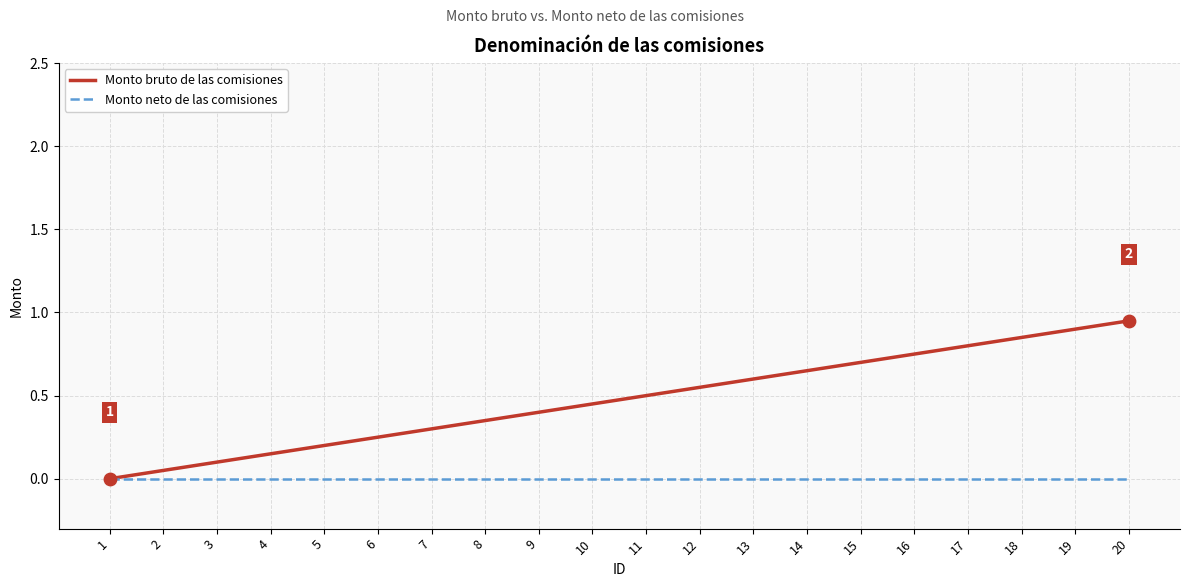

Is the value of Monto neto de las comisiones at 9 greater than the value of Monto bruto de las comisiones at 20?

No